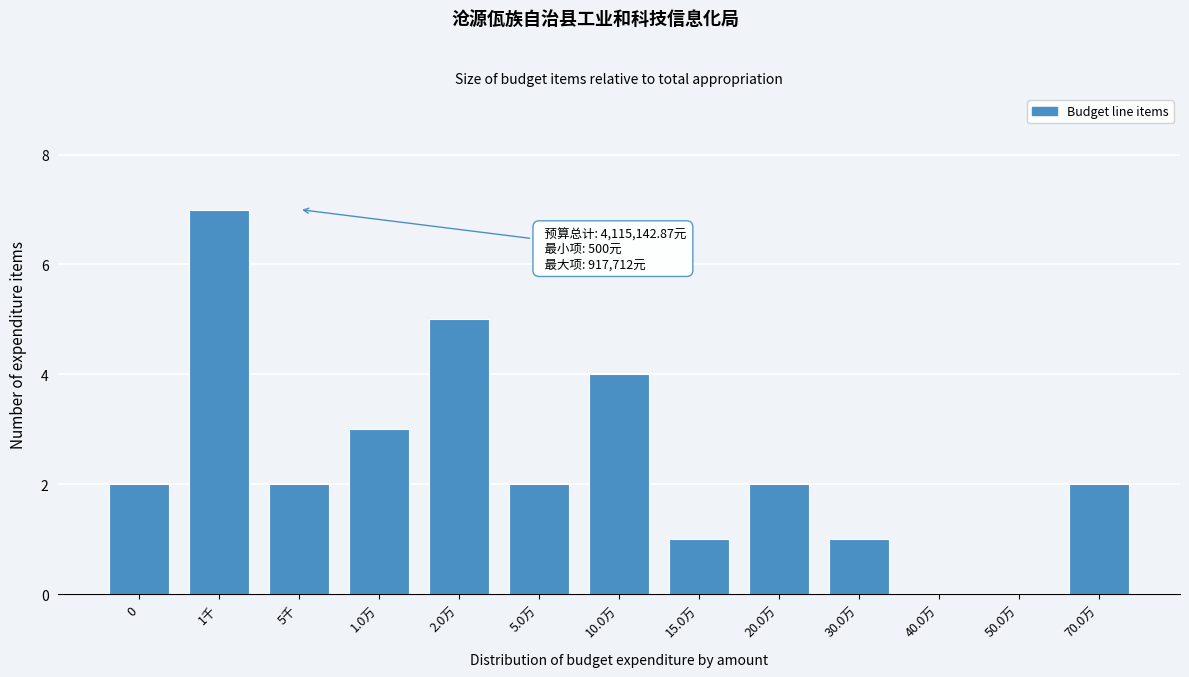

Reading left to right, list all the values displayed in this chart.

0=2	1千=7	5千=2	1.0万=3	2.0万=5	5.0万=2	10.0万=4	15.0万=1	20.0万=2	30.0万=1	40.0万=0	50.0万=0	70.0万=2